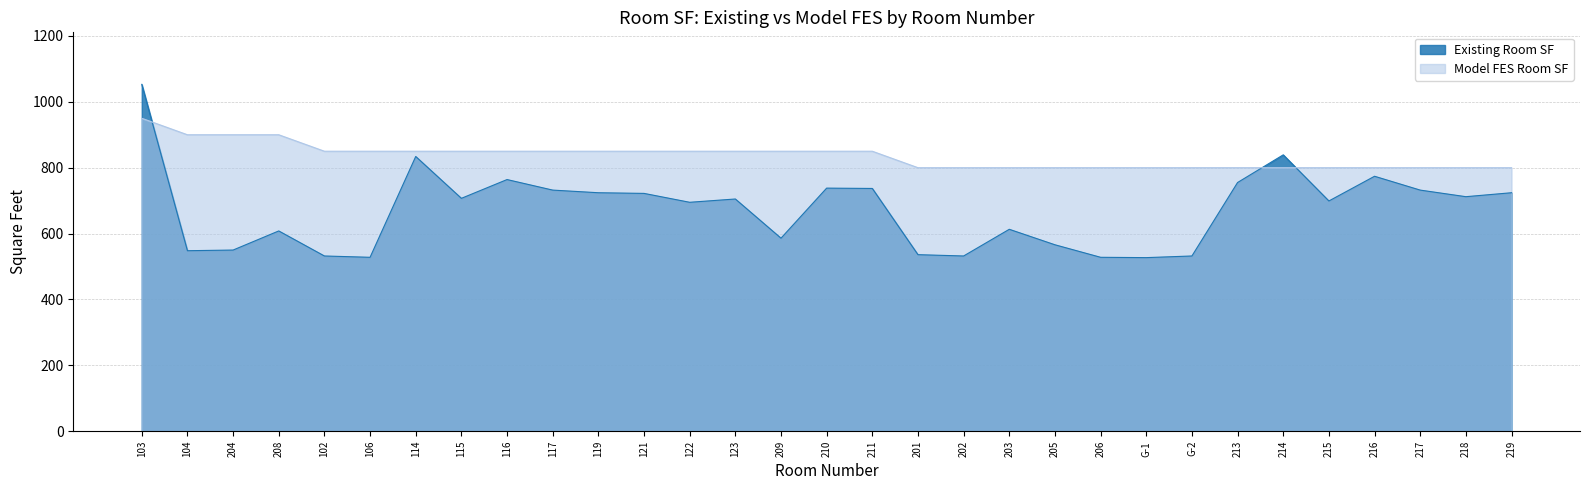

Between 103 and 201, which is larger?

103